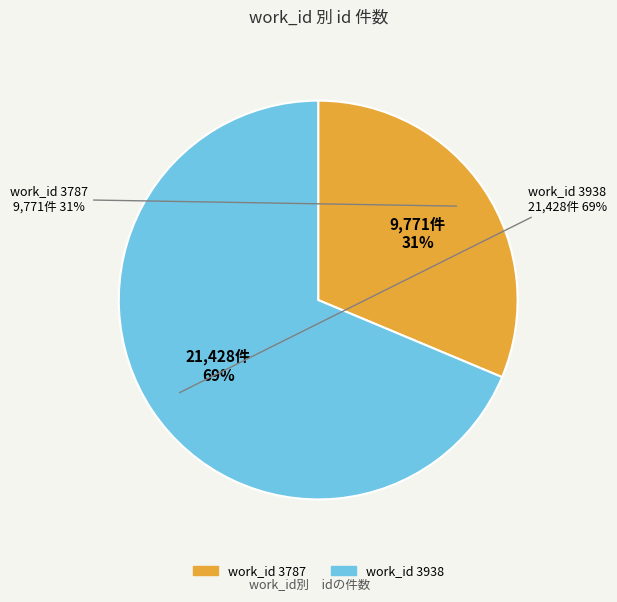

Do 3787 and 3938 together represent more than half of the pie?

Yes